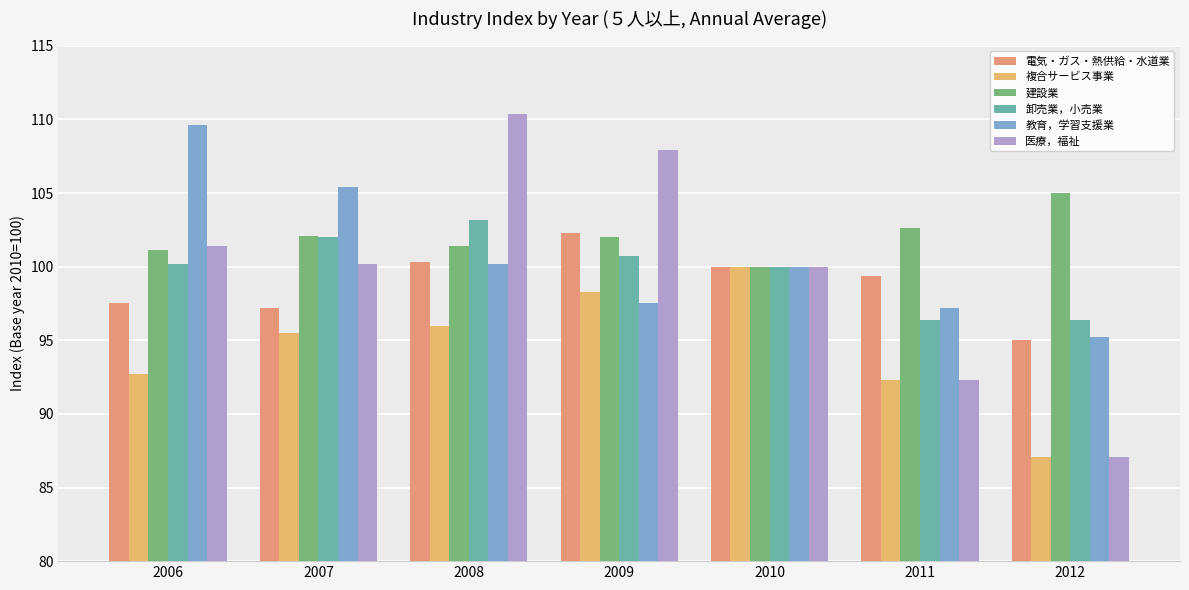

What are all the series names shown in the legend?

電気・ガス・熱供給・水道業, 複合サービス事業, 建設業, 卸売業，小売業, 教育，学習支援業, 医療，福祉